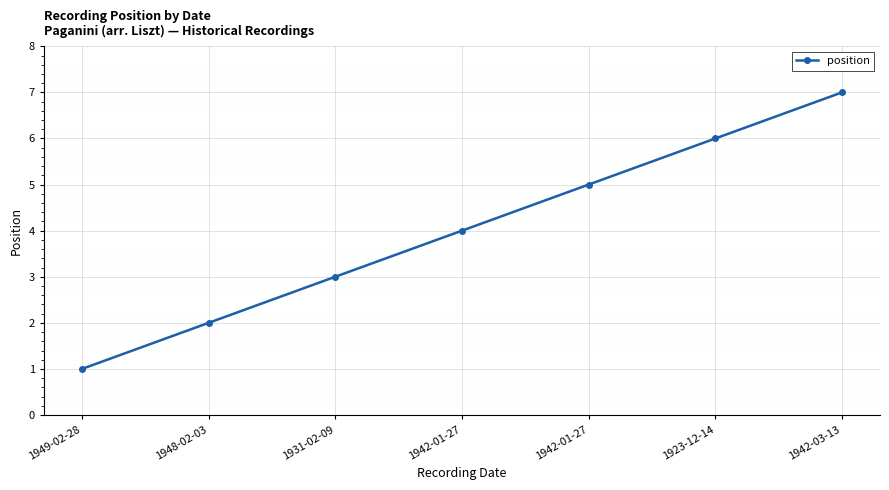

What is the sum of the values at 1949-02-28 and 1942-01-27?

6